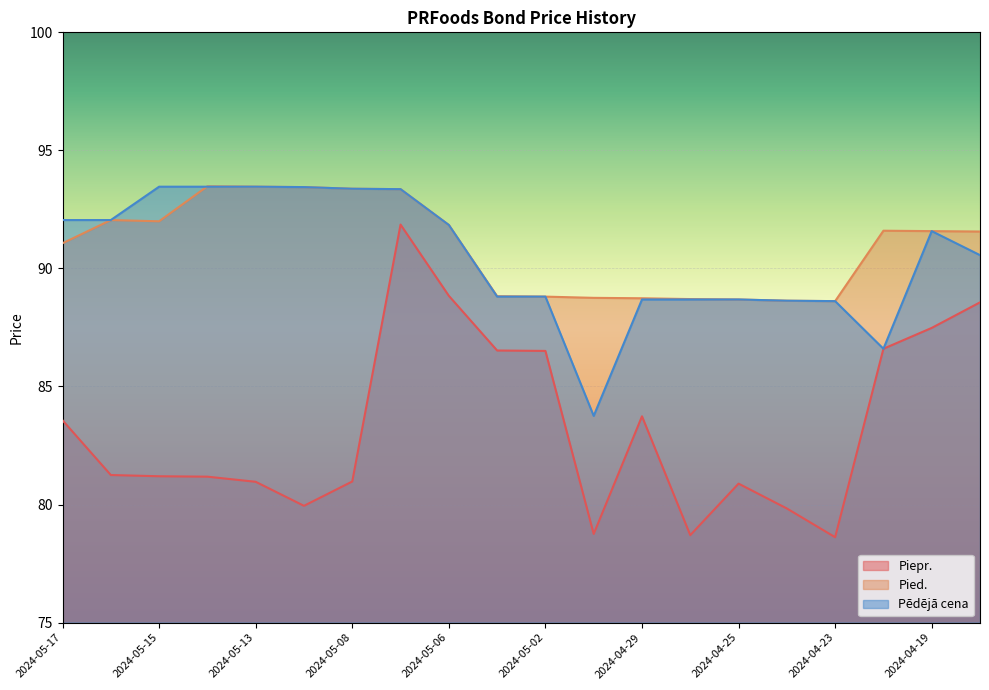

How many lines are shown in the chart?

3